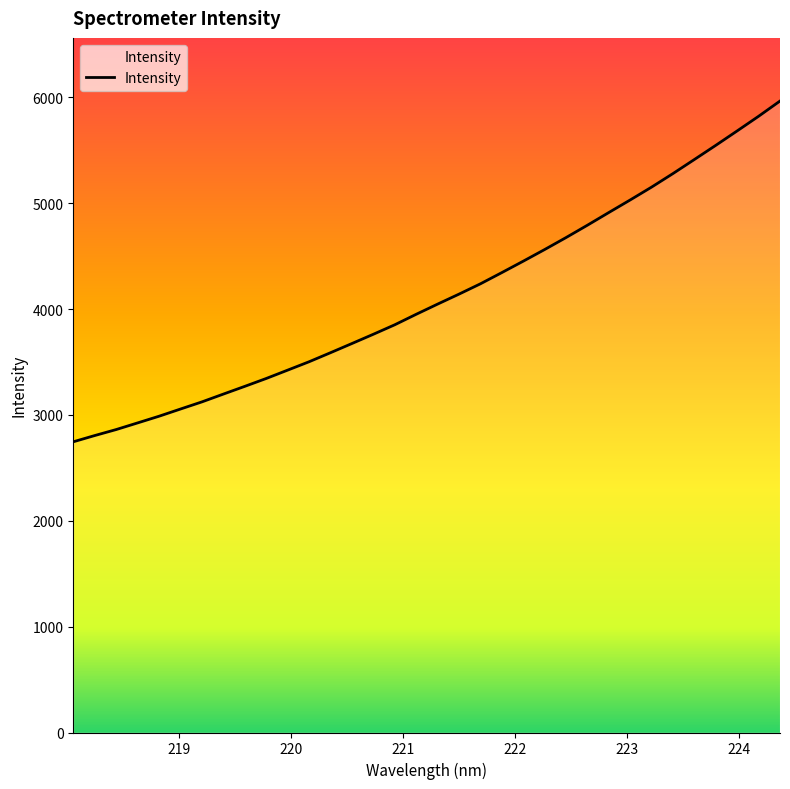

What is the difference between the maximum and minimum values?

3218.9